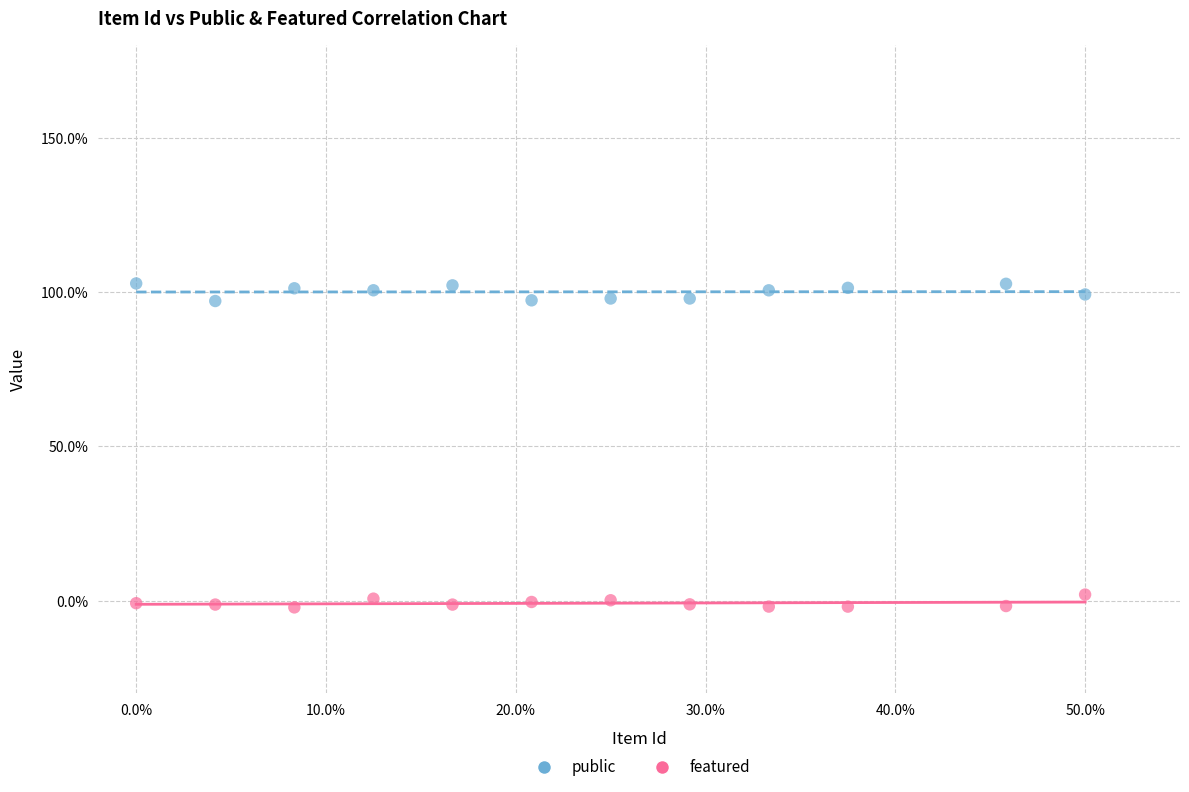

Which series contains the lowest Y value?

featured